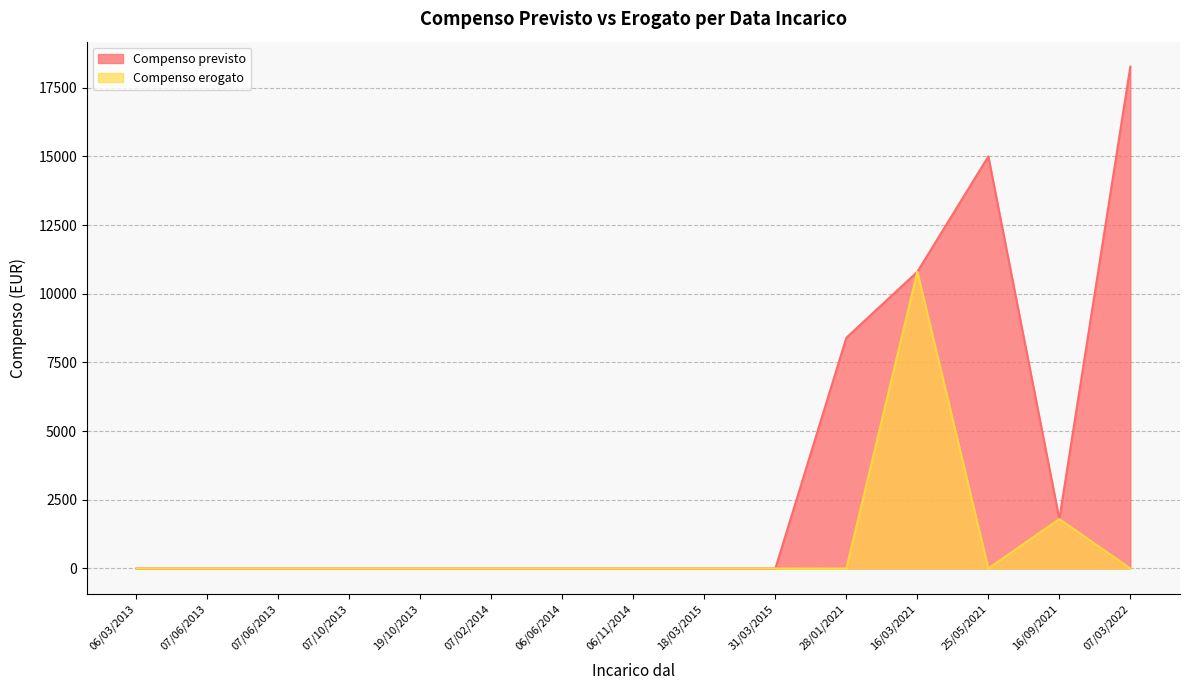

Which series has the widest spread of values?

Compenso previsto